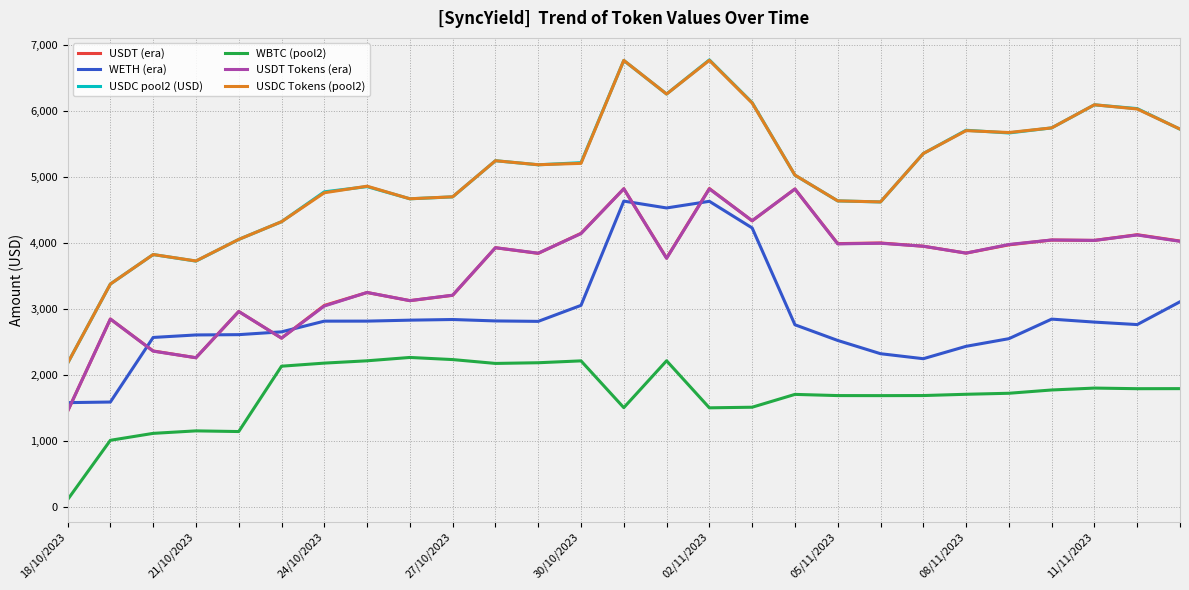

True or false: WBTC (pool2) and USDC Tokens (pool2) cross at least once.

False